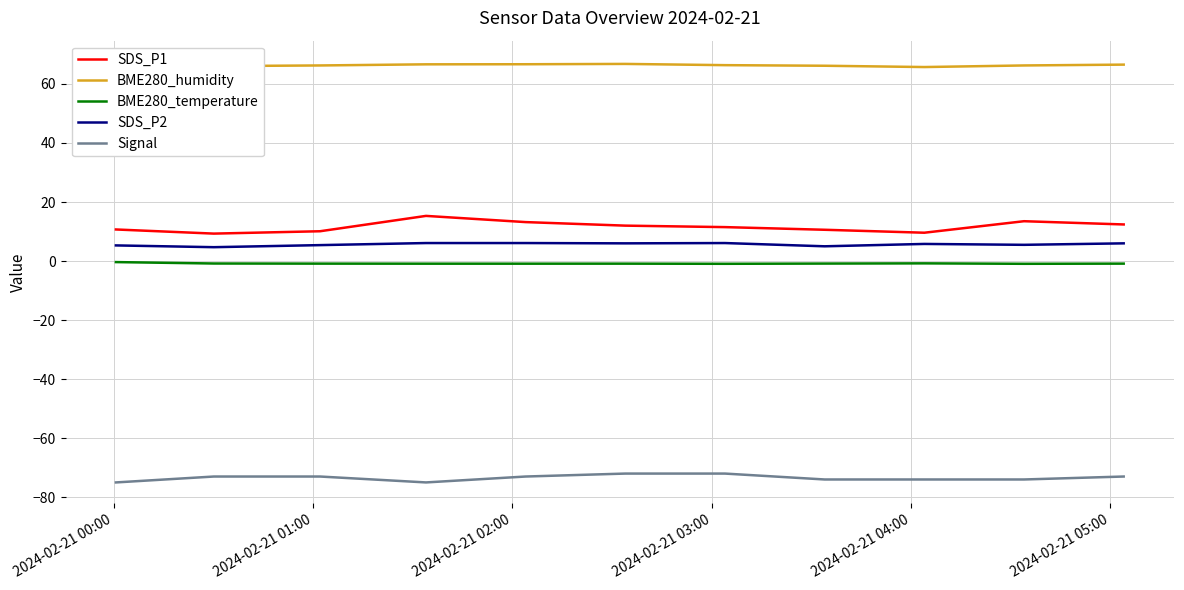

What is the highest value of the Signal series?

-72.0